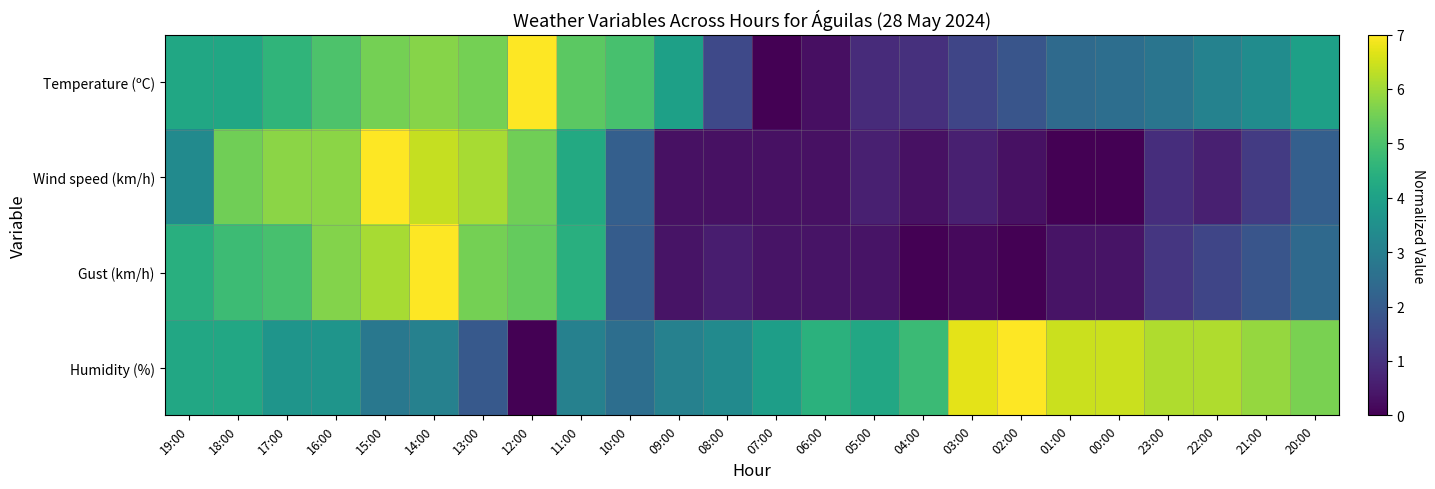

What is the difference between the highest and lowest values at 09:00?

3.7